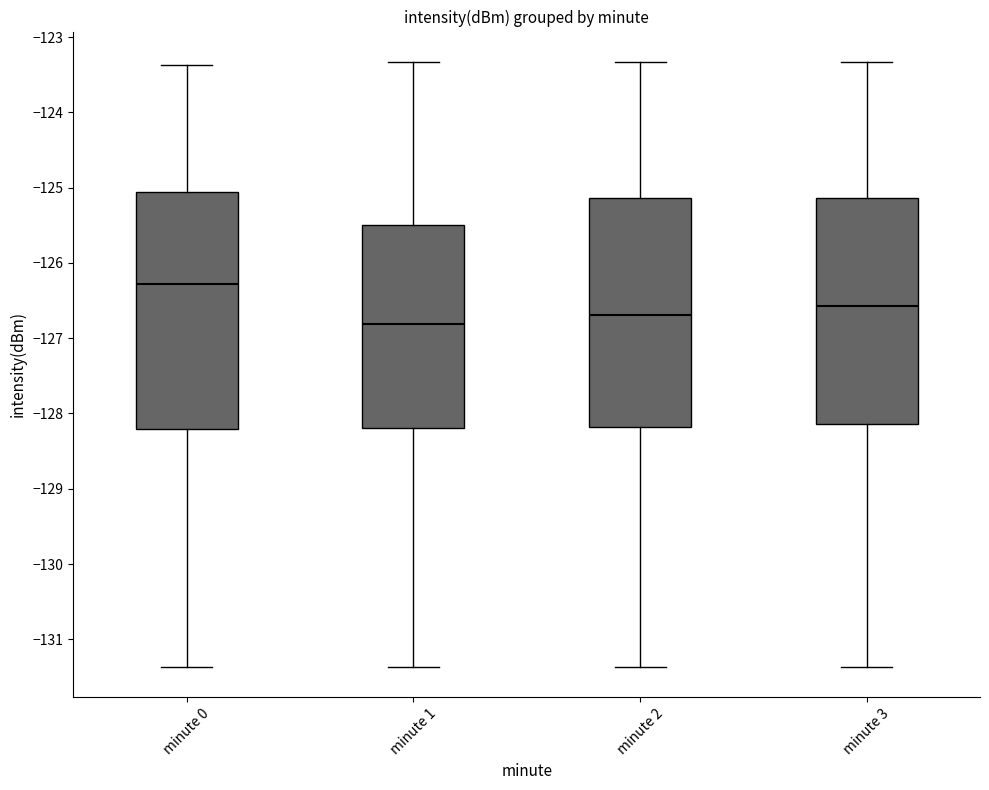

Reading left to right, read every box against the y-axis: the position of its median line, the range the box covers, and the ends of its whiskers. The values are not printed on the chart, so give them approximately, as read against the axis.

minute 0: median -126.3, box -128.2 to -125.1, whiskers -131.4 to -123.4
minute 1: median -126.8, box -128.2 to -125.5, whiskers -131.4 to -123.3
minute 2: median -126.7, box -128.2 to -125.1, whiskers -131.4 to -123.3
minute 3: median -126.6, box -128.1 to -125.1, whiskers -131.4 to -123.3